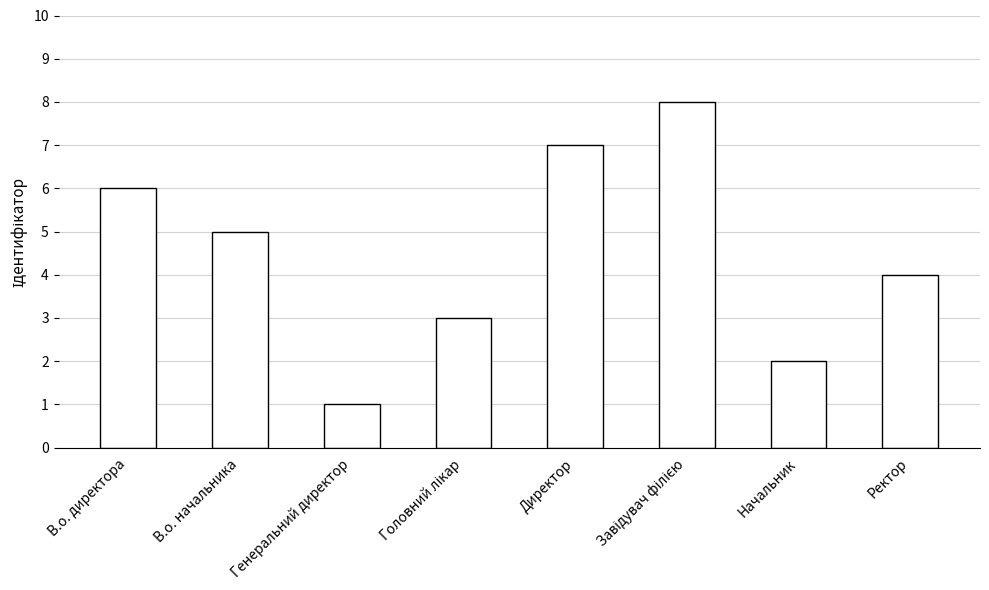

Reading left to right, transcribe all the data shown in this chart.

6	5	1	3	7	8	2	4